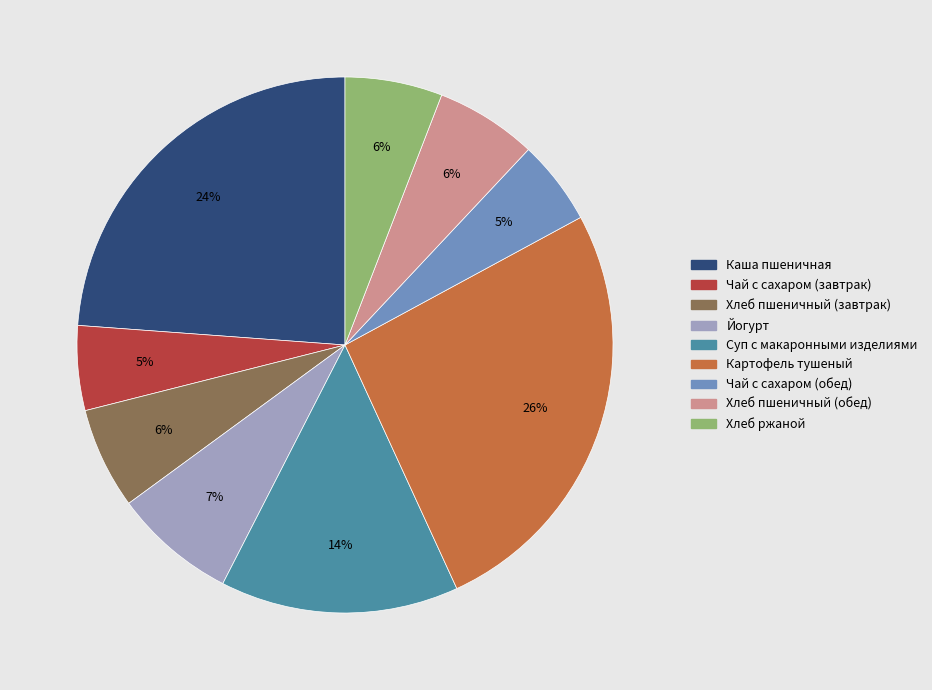

The Йогурт slice represents 7% of the pie. True or false?

True